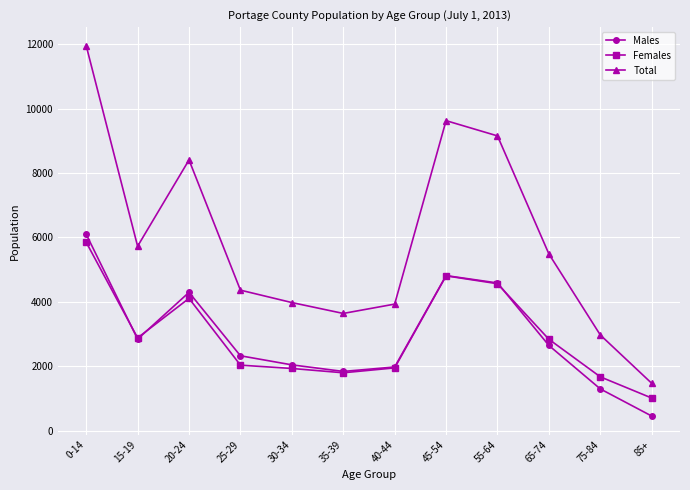

Which category has the highest value in the Total series?

0-14